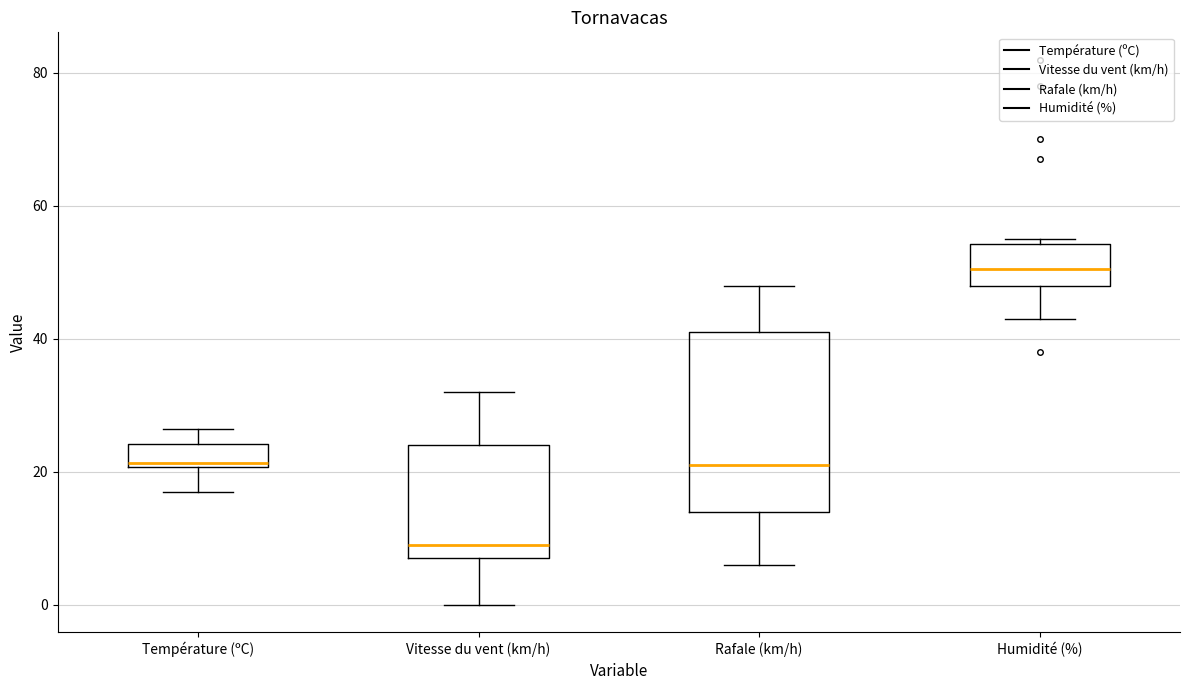

Reading left to right, read every box against the y-axis: the position of its median line, the range the box covers, and the ends of its whiskers. The values are not printed on the chart, so give them approximately, as read against the axis.

Température (ºC): median 22, box 20 to 24, whiskers 18 to 26
Vitesse du vent (km/h): median 10, box 8 to 24, whiskers 0 to 32
Rafale (km/h): median 22, box 14 to 42, whiskers 6 to 48
Humidité (%): median 50, box 48 to 54, whiskers 44 to 56